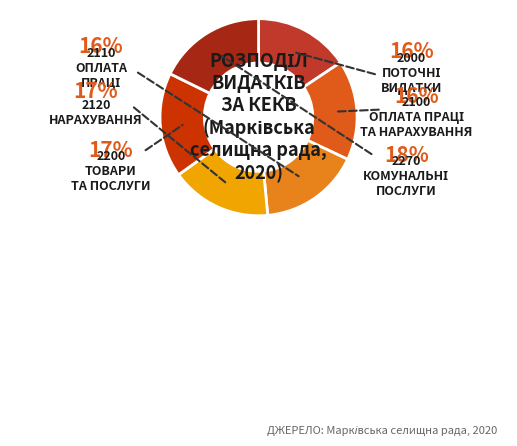

How many slices are in this pie chart?

6